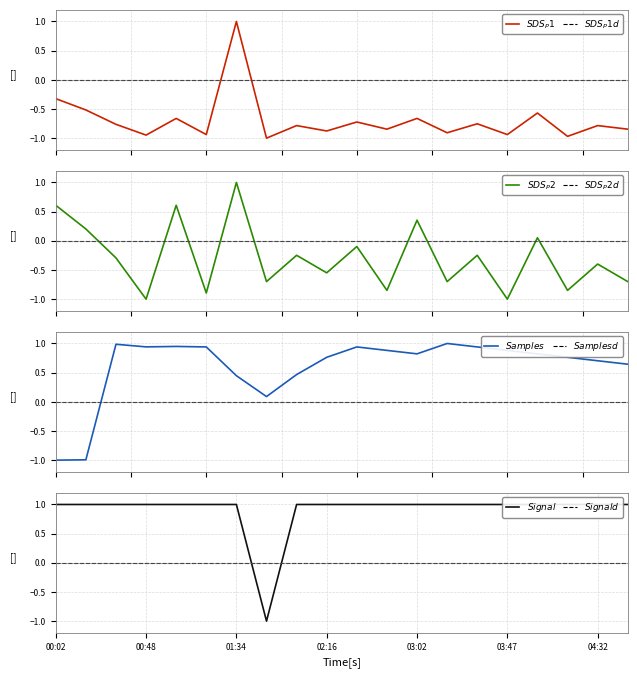

How many values in the Samples series exceed 0?

18